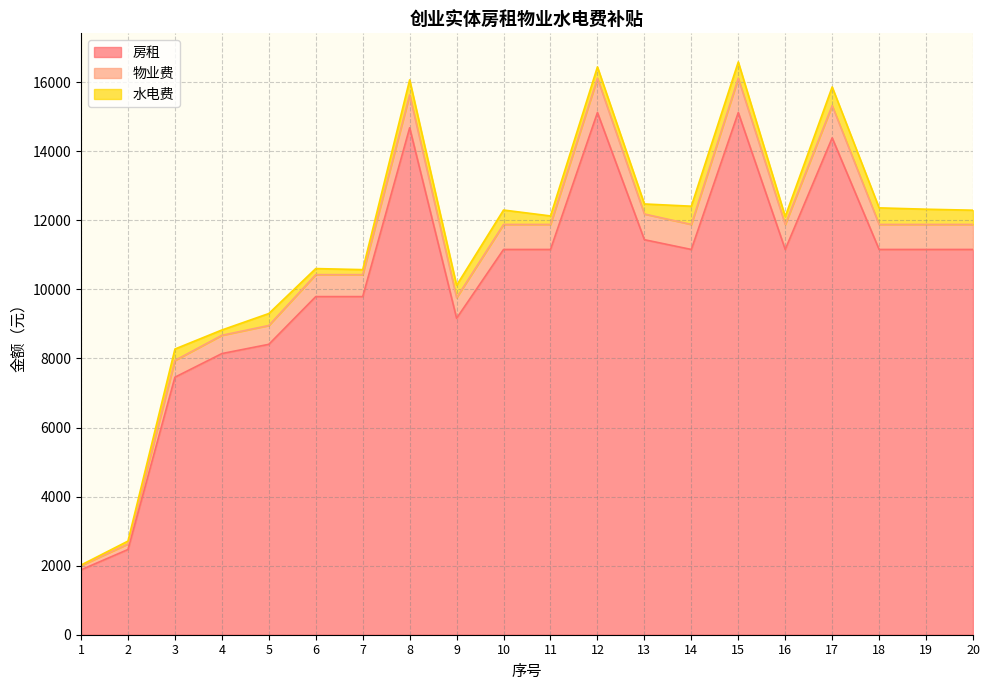

What is the difference between the 房租 values at 4 and 14?

3015